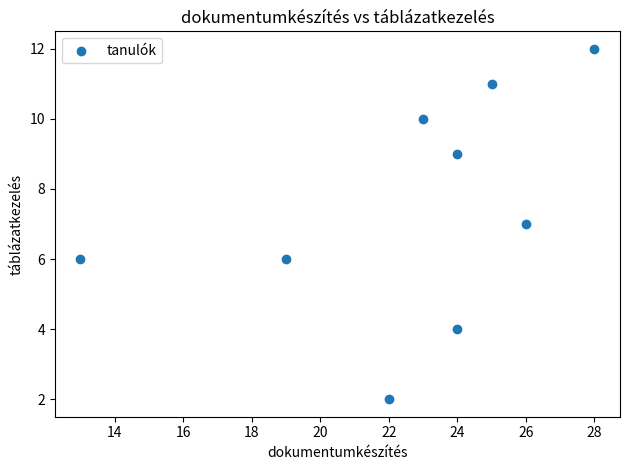

What is the range of Y values (max minus min)?

10